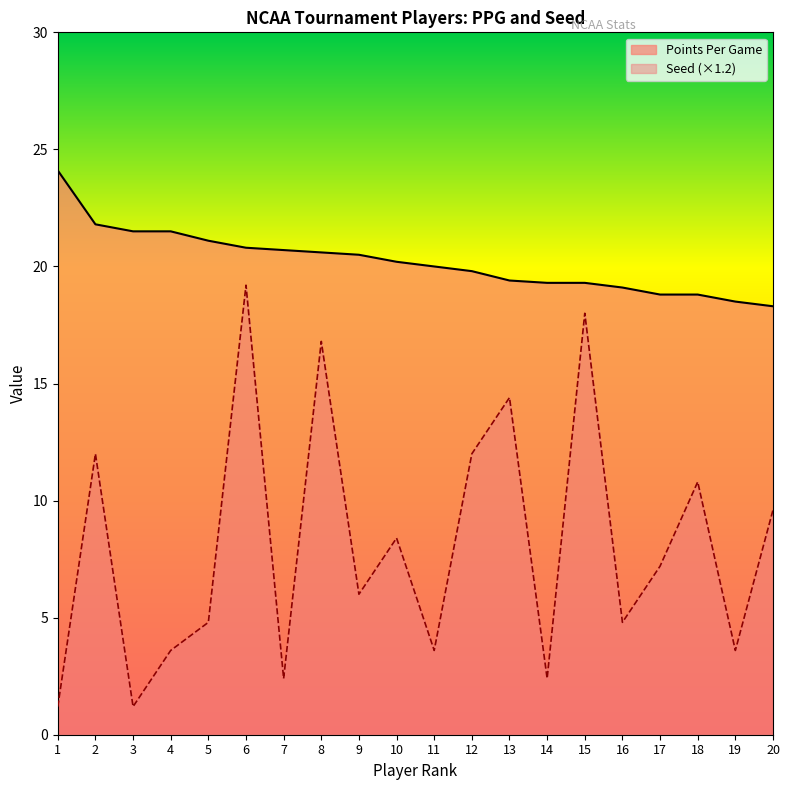

Which label corresponds to the smallest value in the chart?

1